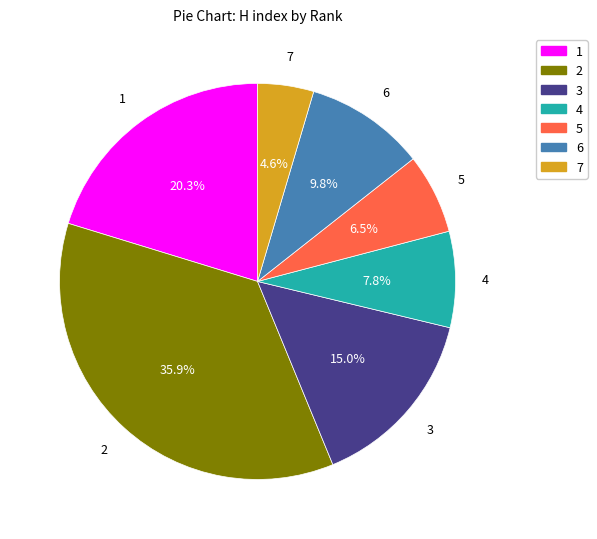

What percentage is the 4 slice, to the nearest percent?

8%